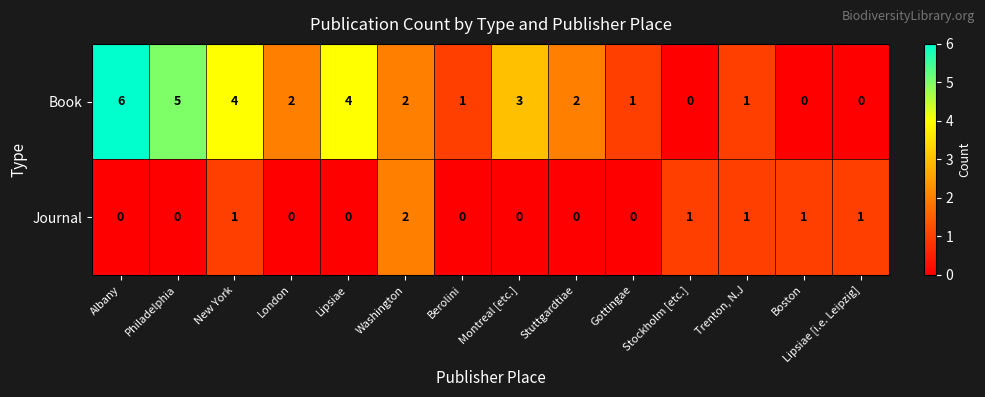

What is the spread (max minus min) of values at New York?

3